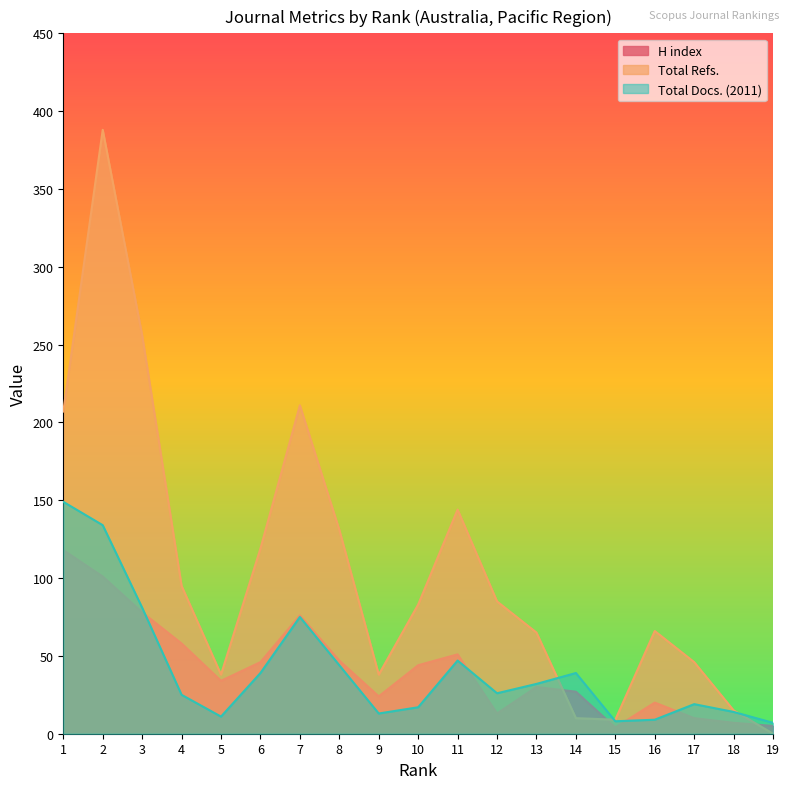

Reading left to right, extract all data points from this chart.

H index: 118	101	78	58	34	46	76	47	24	44	51	13	30	27	4	20	10	7	5
Total Refs.: 207	388	256	95	38	119	211	131	38	83	144	85	65	10	9	66	46	15	0
Total Docs. (2011): 149	134	81	25	11	39	75	44	13	17	47	26	32	39	8	9	19	14	7